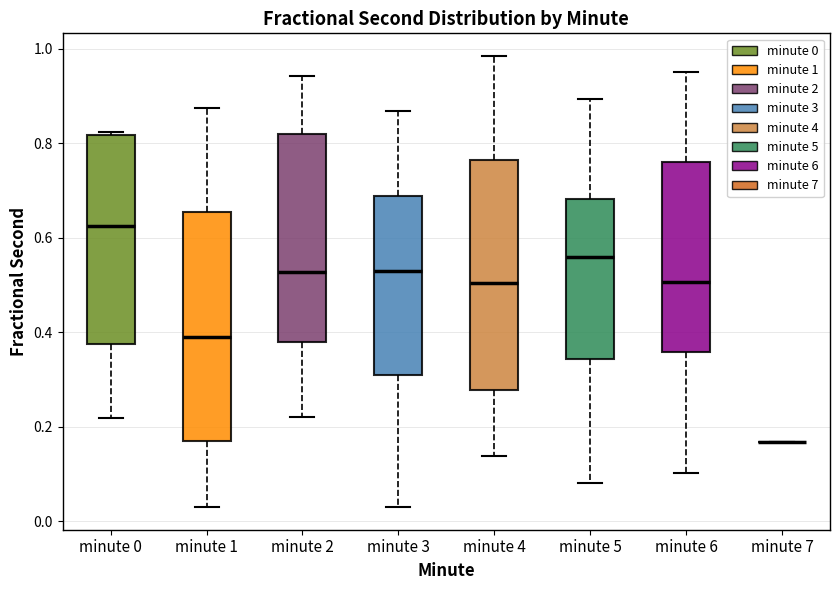

Reading left to right, read every box against the y-axis: the position of its median line, the range the box covers, and the ends of its whiskers. The values are not printed on the chart, so give them approximately, as read against the axis.

minute 0: median 0.62, box 0.38 to 0.82, whiskers 0.22 to 0.82 (just above the box's upper edge)
minute 1: median 0.40, box 0.18 to 0.66, whiskers 0.02 to 0.88
minute 2: median 0.52, box 0.38 to 0.82, whiskers 0.22 to 0.94
minute 3: median 0.52, box 0.30 to 0.68, whiskers 0.04 to 0.86
minute 4: median 0.50, box 0.28 to 0.76, whiskers 0.14 to 0.98
minute 5: median 0.56, box 0.34 to 0.68, whiskers 0.08 to 0.90
minute 6: median 0.50, box 0.36 to 0.76, whiskers 0.10 to 0.96
minute 7: box collapsed to a line at 0.16, whiskers 0.16 to 0.16